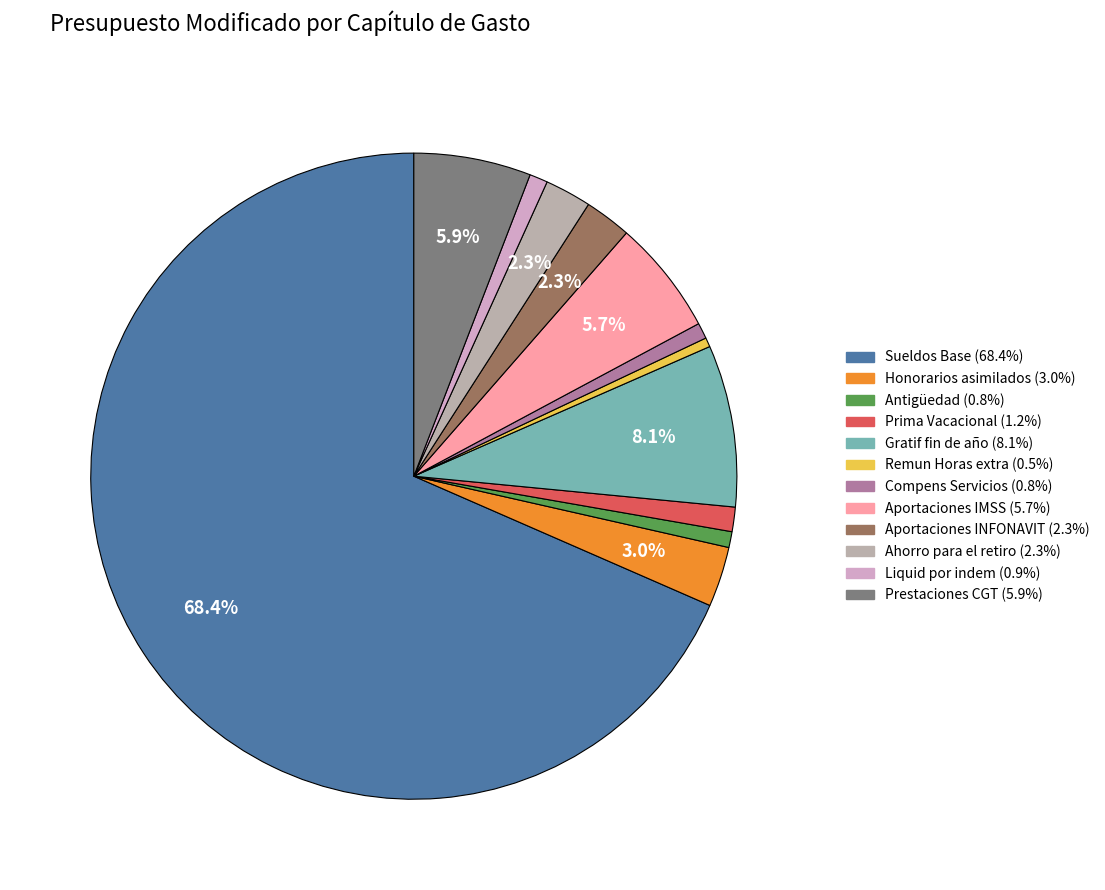

Is Sueldos Base the majority of the pie?

Yes